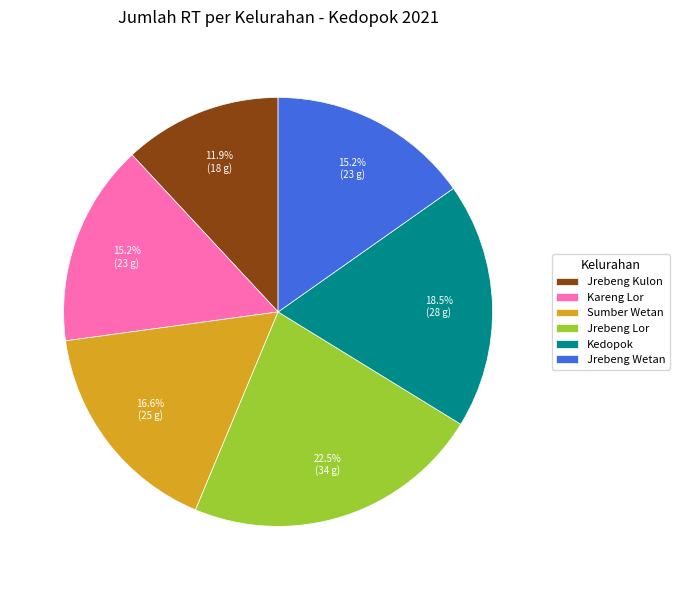

To the nearest percent, what is the average slice percentage?

17%